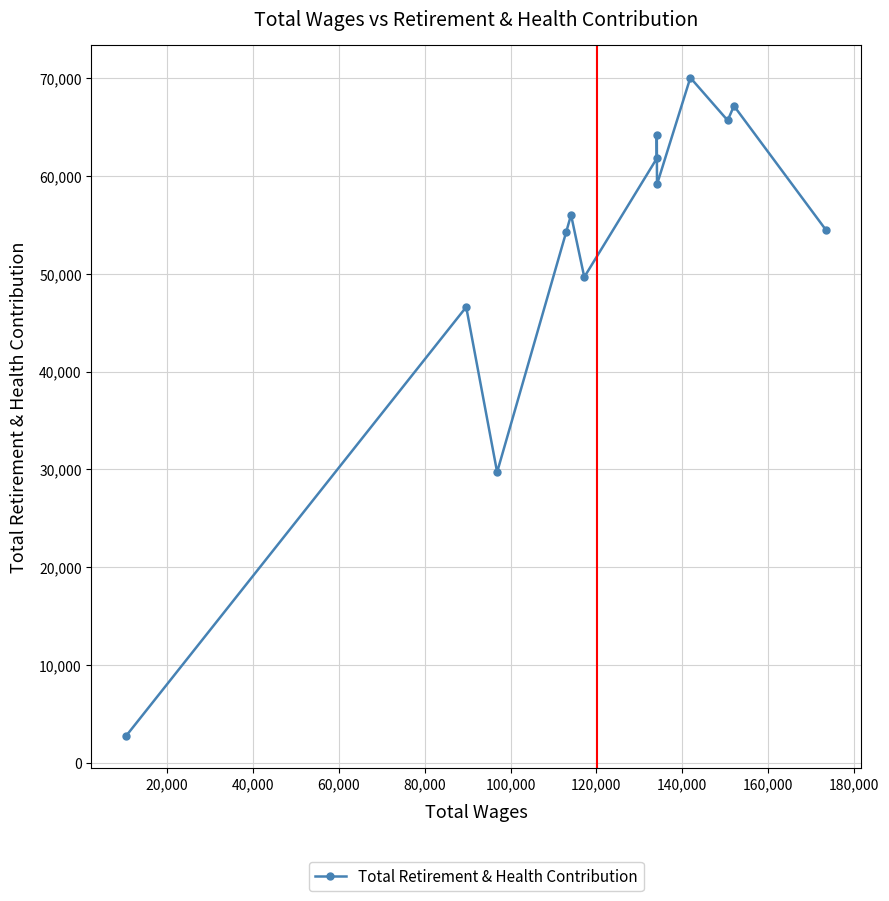

What is the difference between the second highest and second lowest values?

37458